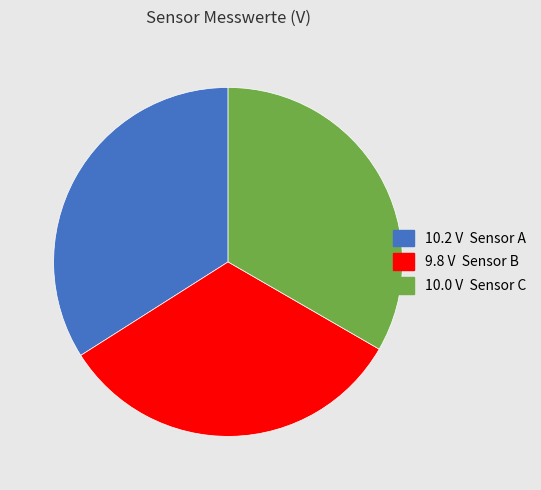

Does any single category account for the majority?

No